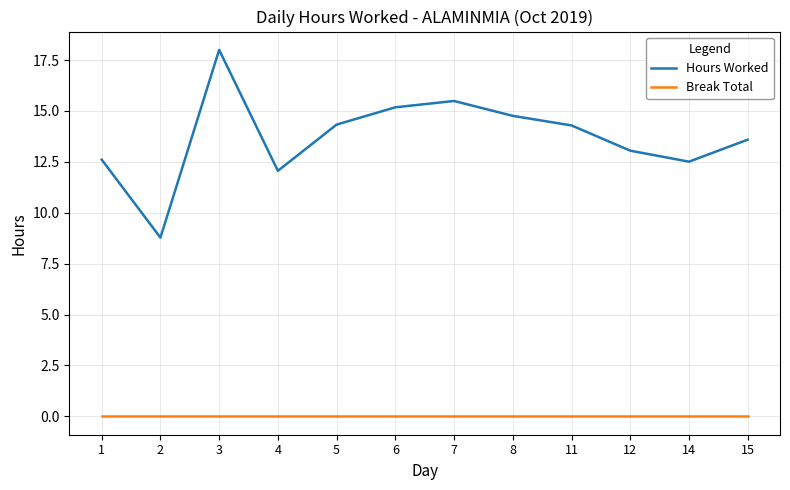

Reading left to right, list all the values displayed in this chart.

Hours Worked: 12.6	8.8	18.0	12.1	14.3	15.2	15.5	14.8	14.3	13.1	12.5	13.6
Break Total: 0.0	0.0	0.0	0.0	0.0	0.0	0.0	0.0	0.0	0.0	0.0	0.0